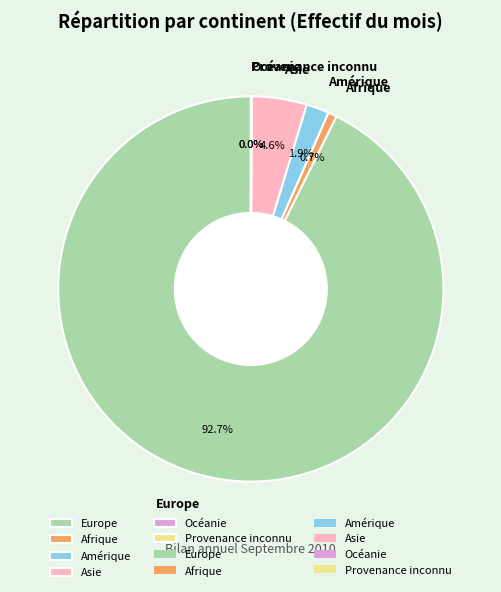

What is the majority slice?

Europe